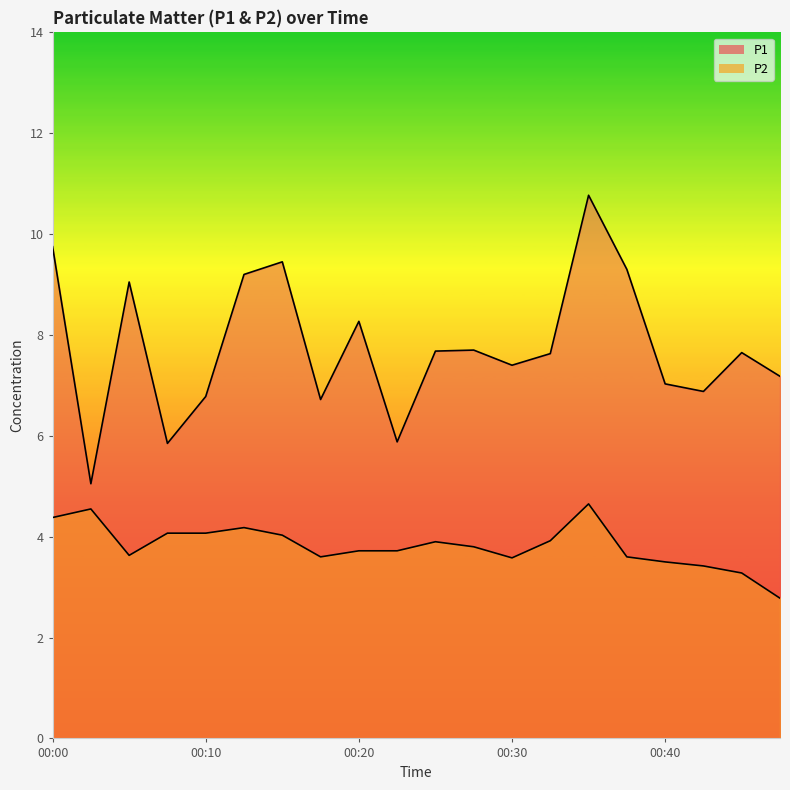

Where does the P1_line series first go above 7?

00:00